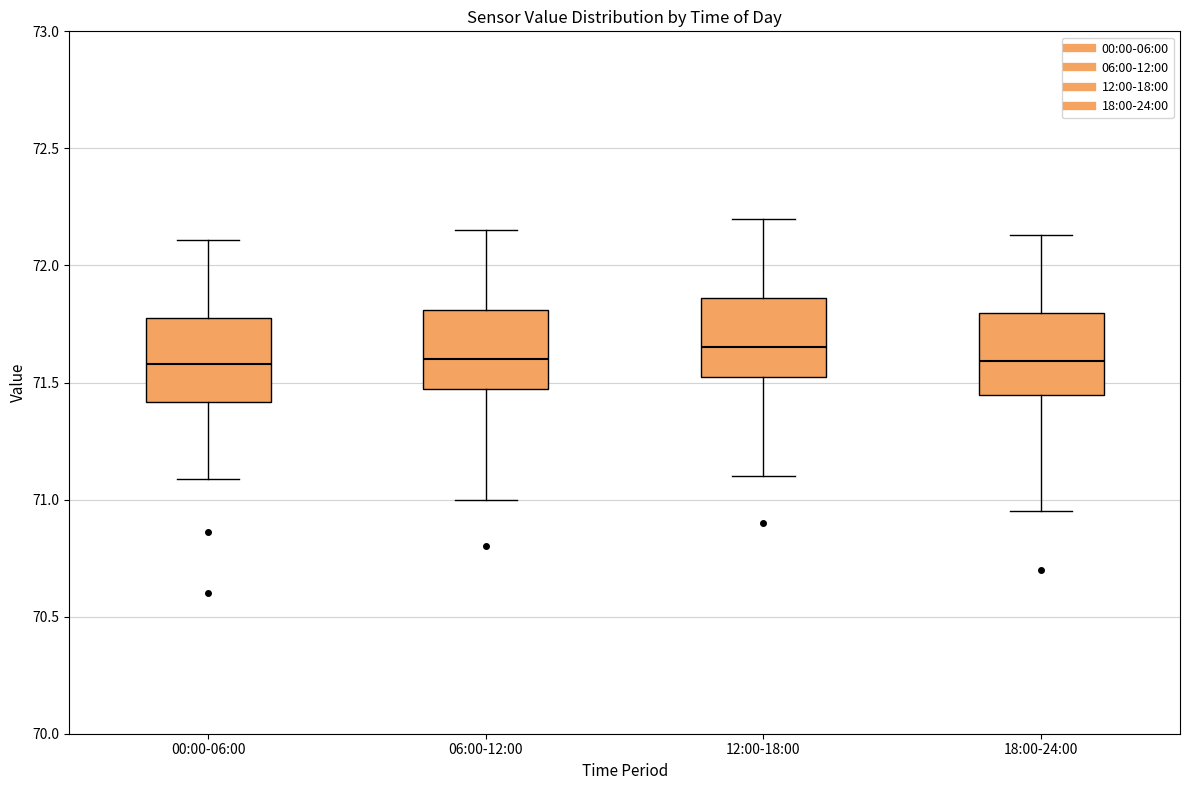

Reading left to right, transcribe this box plot: for each box, give where its median line is, the range the box spans, and where its two whiskers end, as read against the y-axis. The values are not printed on the chart, so give them approximately, as read against the axis.

00:00-06:00: median 71.60, box 71.40 to 71.80, whiskers 71.10 to 72.10
06:00-12:00: median 71.60, box 71.45 to 71.80, whiskers 71.00 to 72.15
12:00-18:00: median 71.65, box 71.50 to 71.85, whiskers 71.10 to 72.20
18:00-24:00: median 71.60, box 71.45 to 71.80, whiskers 70.95 to 72.15